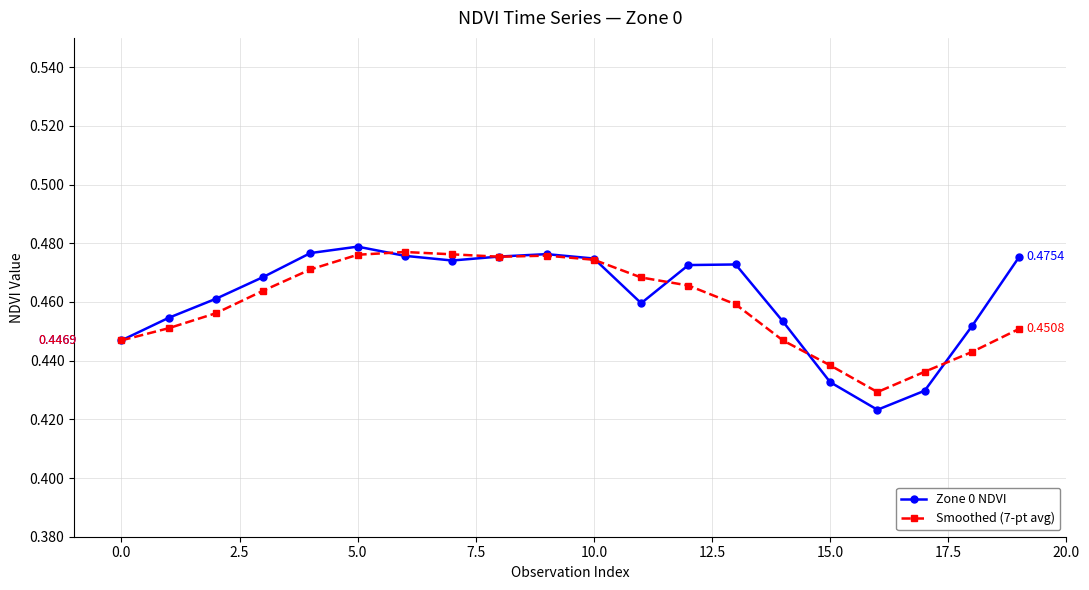

At how many categories does at least one series exceed 0?

20